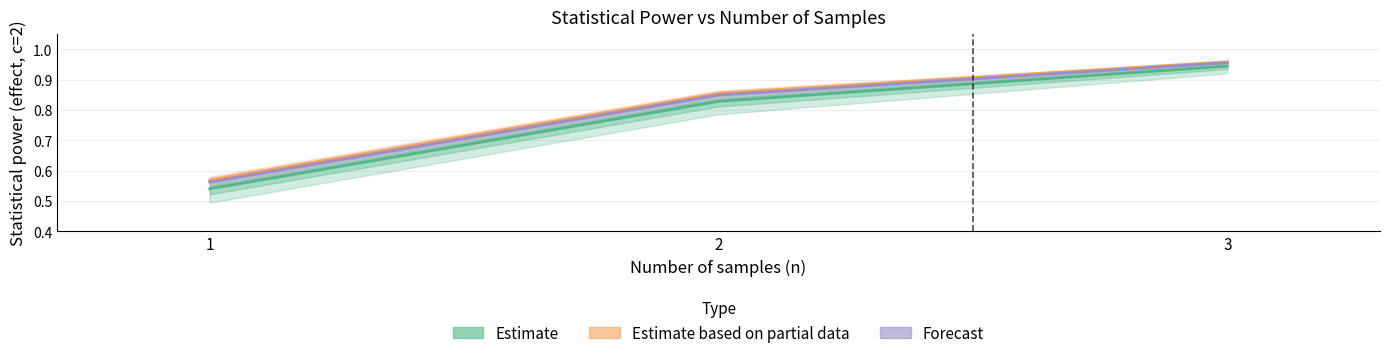

At which category does the chart reach its peak across all series?

3